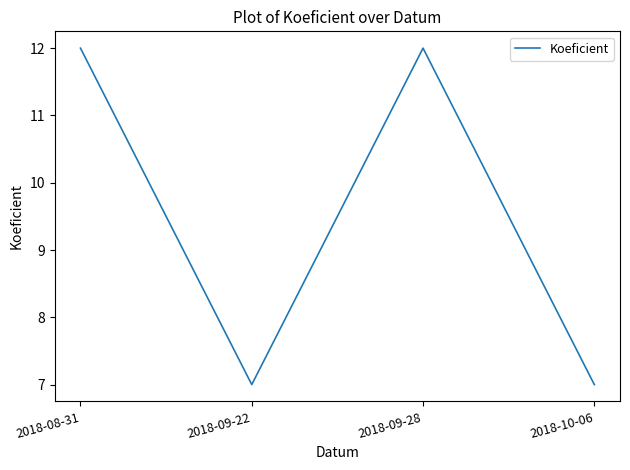

The value at 2018-09-28 is 18. True or false?

False